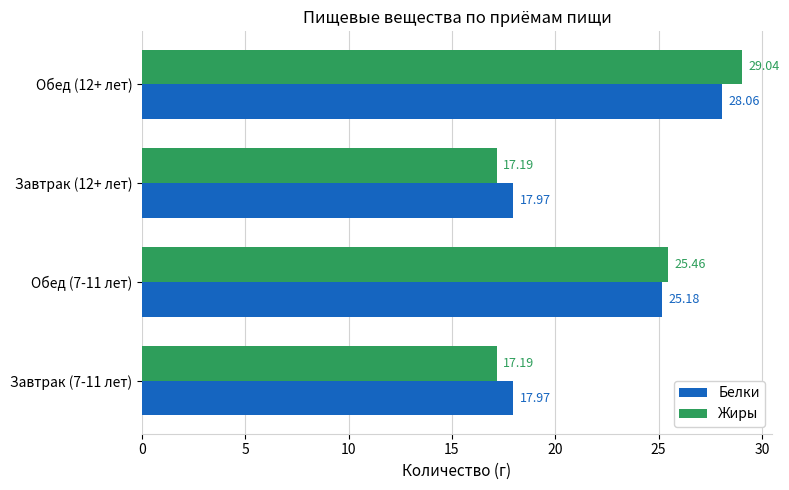

What is the difference between the second highest and minimum values in the Белки series?

7.2